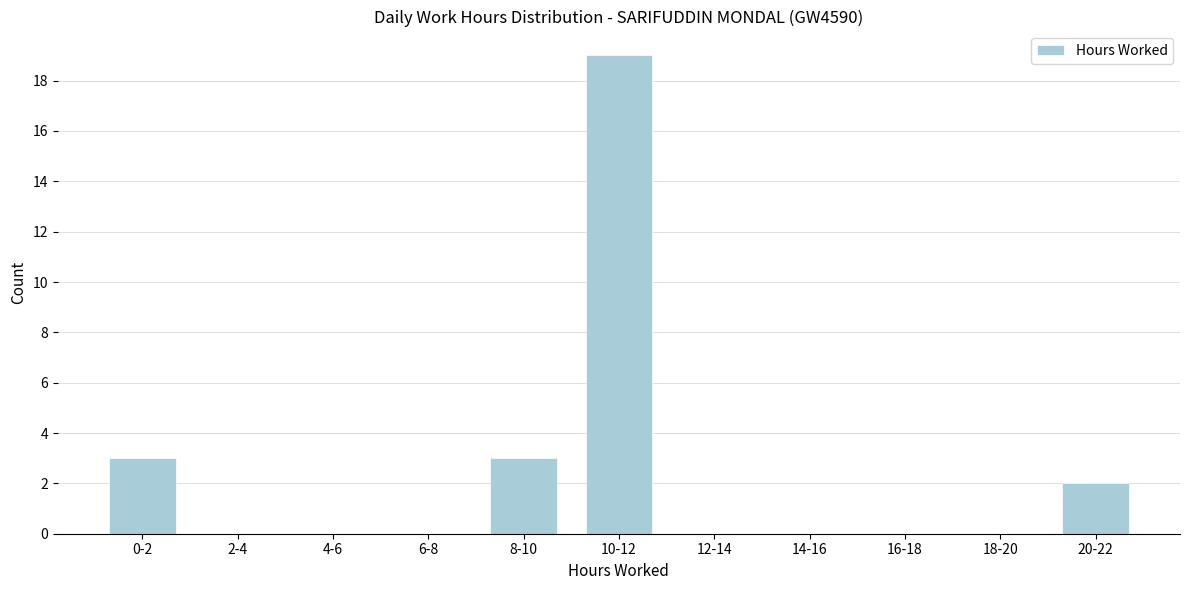

Reading right to left, what are all the values shown in this chart?

20-22=2	18-20=0	16-18=0	14-16=0	12-14=0	10-12=19	8-10=3	6-8=0	4-6=0	2-4=0	0-2=3